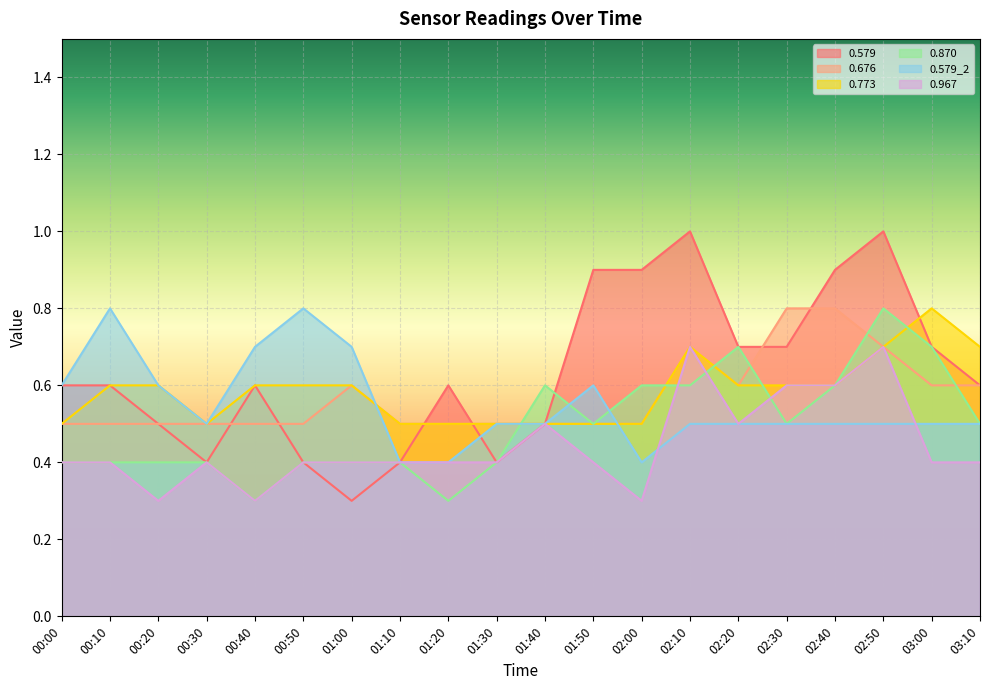

Is it true that 0.579 equals 1.1 at 03:10?

False